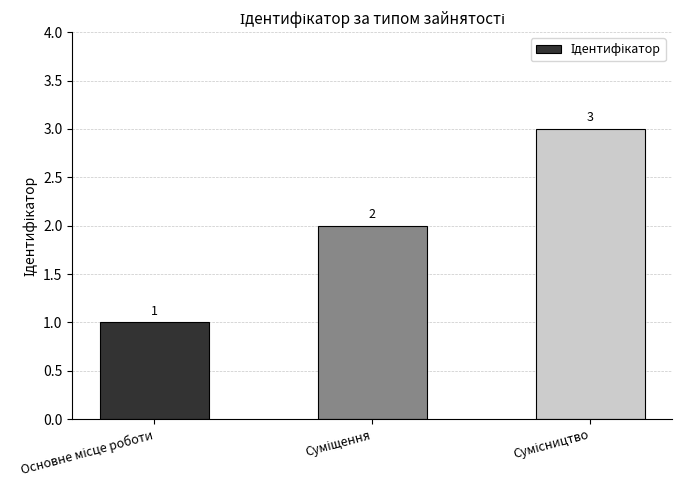

Reading right to left, what are all the values shown in this chart?

3	2	1